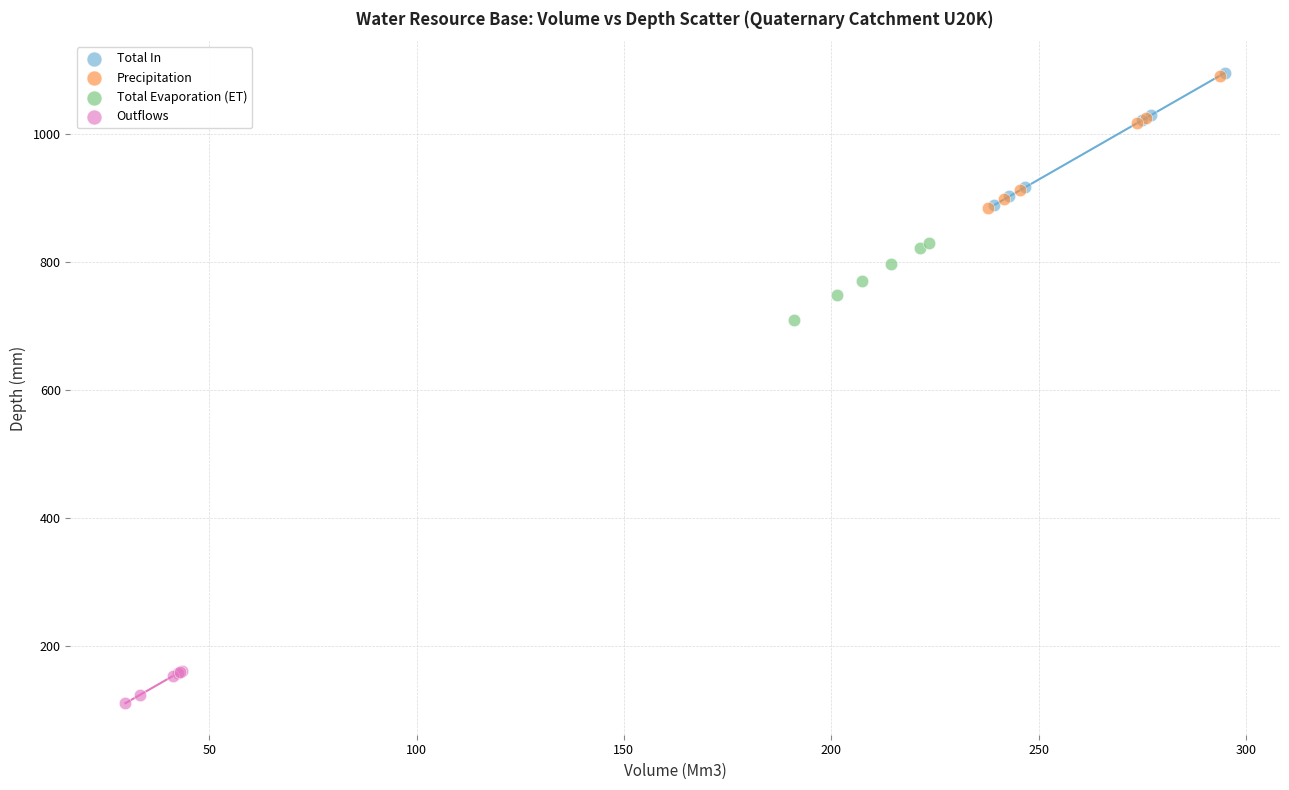

What are all the series names shown in the legend?

Total In, Precipitation, Total Evaporation (ET), Outflows